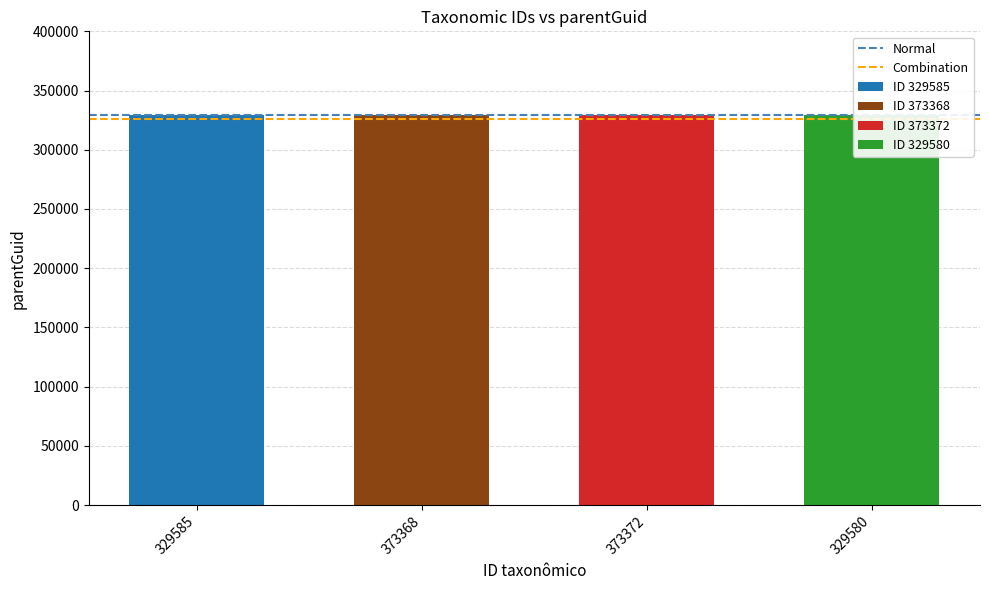

The value of Normal at 373368 is 329577.0. True or false?

True